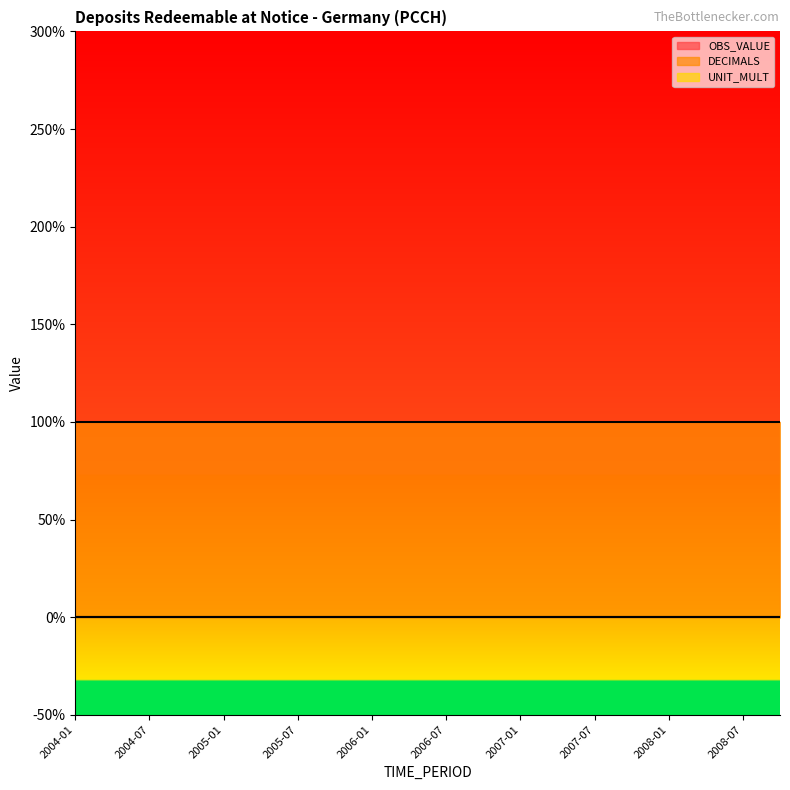

What is the spread (max minus min) of values at 2006-10?

1